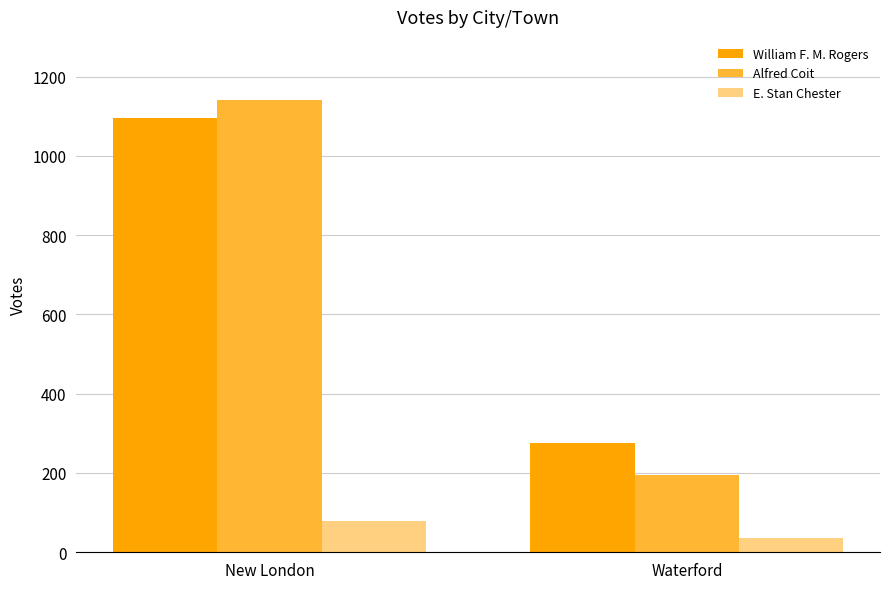

What is the difference between the maximum and minimum values in the Alfred Coit series?

945